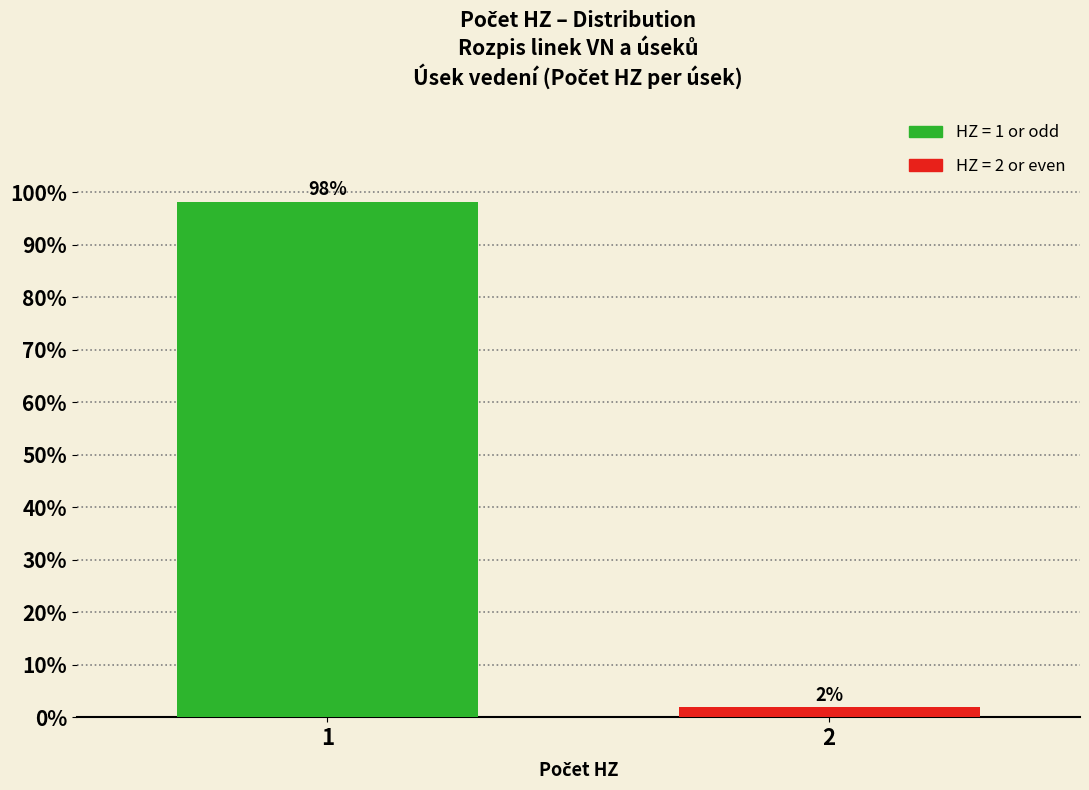

What is the sum of the values at 1 and 2?

100.0